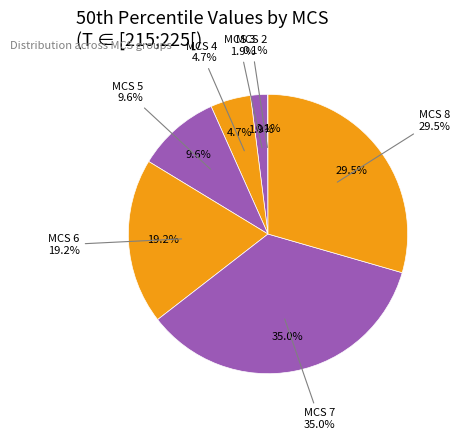

How many segments does this pie chart have?

7